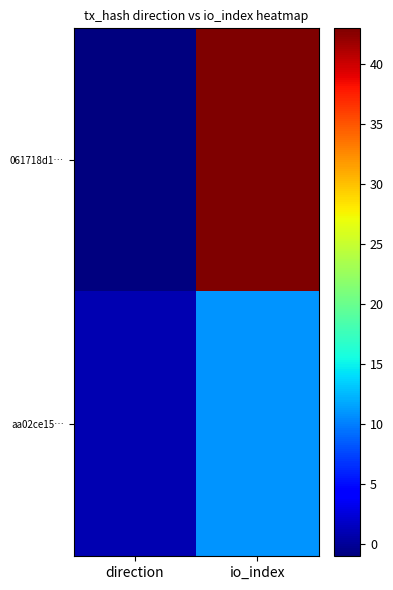

Reading left to right, list all the values displayed in this chart.

061718d1…: direction=-1	io_index=43
aa02ce15…: direction=1	io_index=11